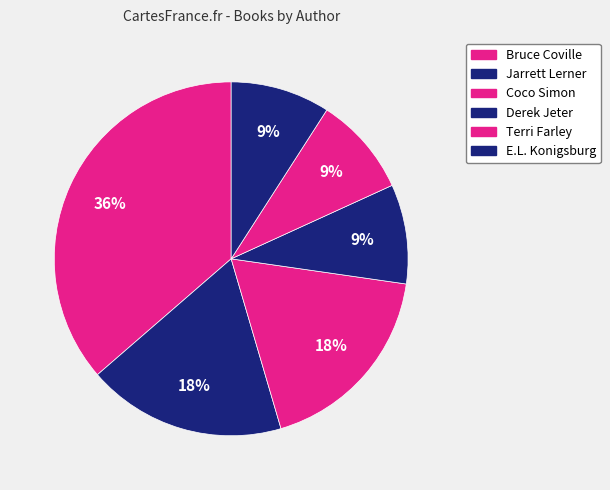

What is the largest slice in the pie chart?

Bruce Coville